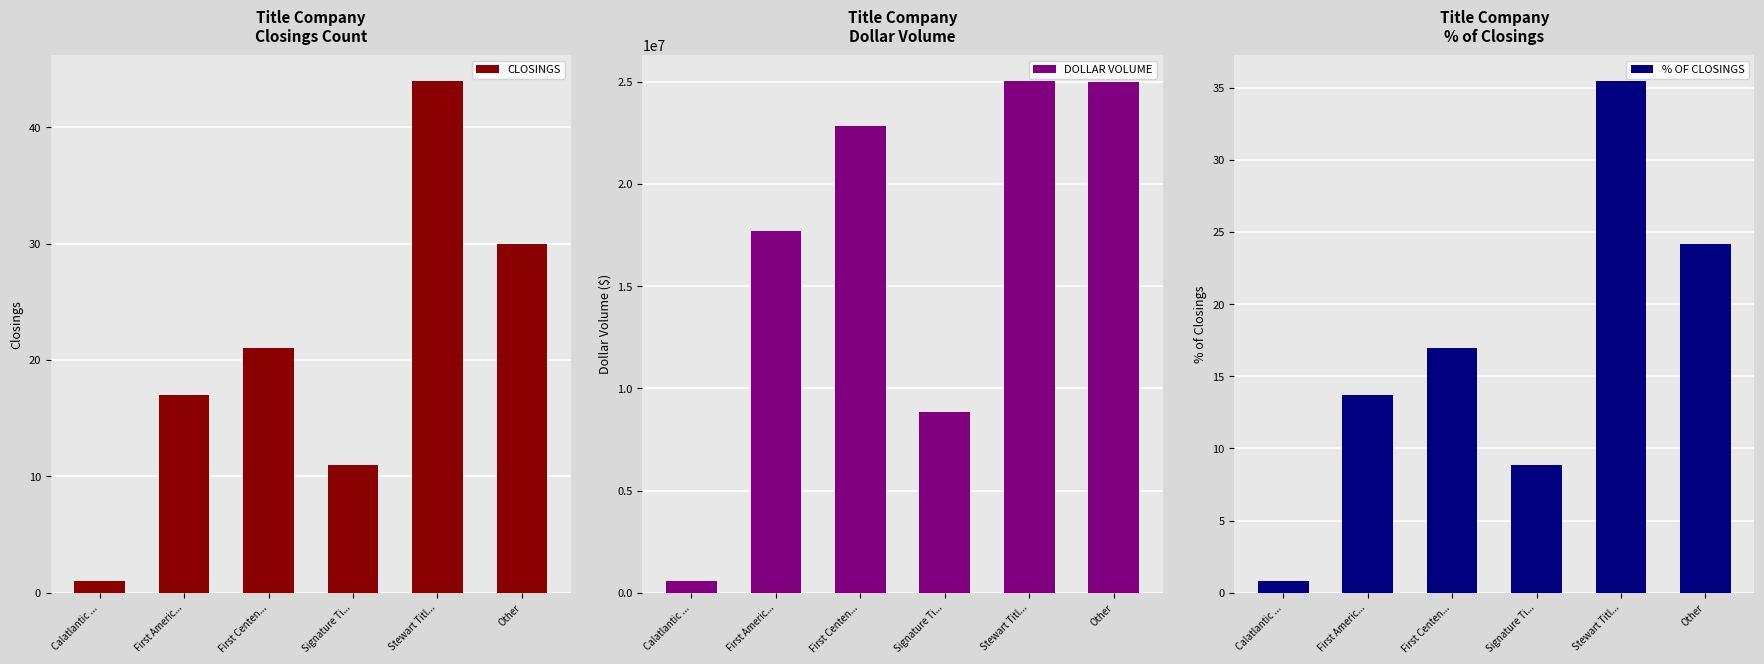

What is the highest value of the % OF CLOSINGS series?

35.5